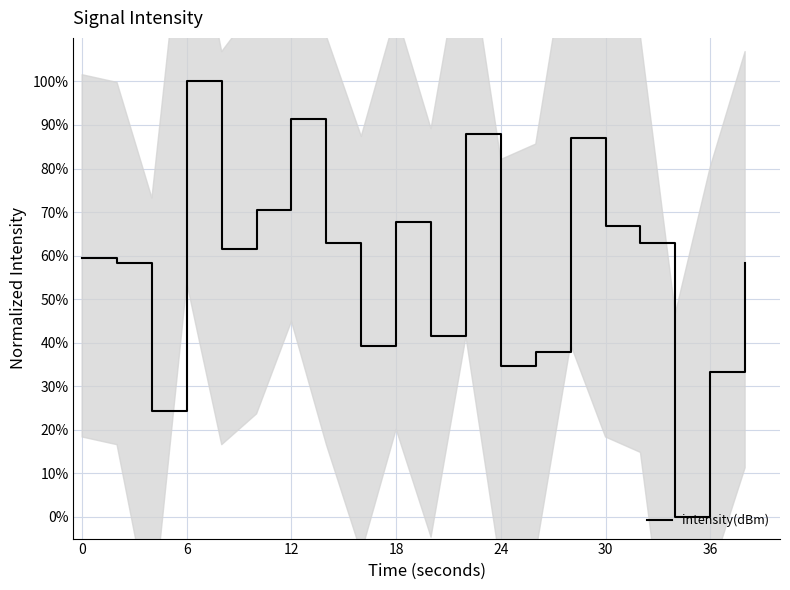

The intensity(dBm) series shows 59.5 at 0. True or false?

True